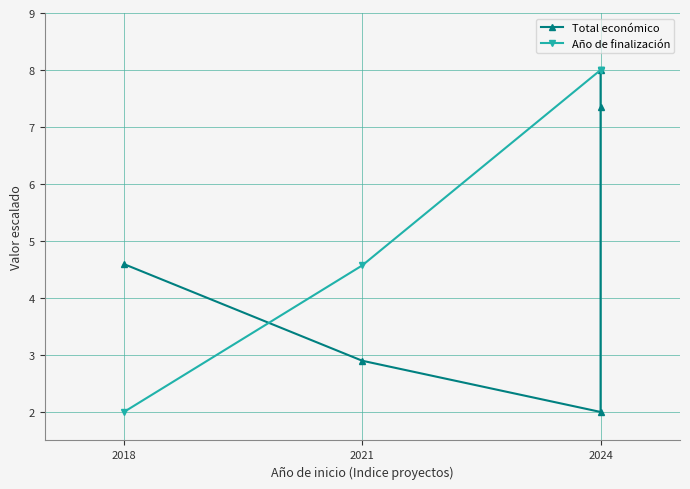

True or false: Total económico has more than 1 interior local peaks.

False